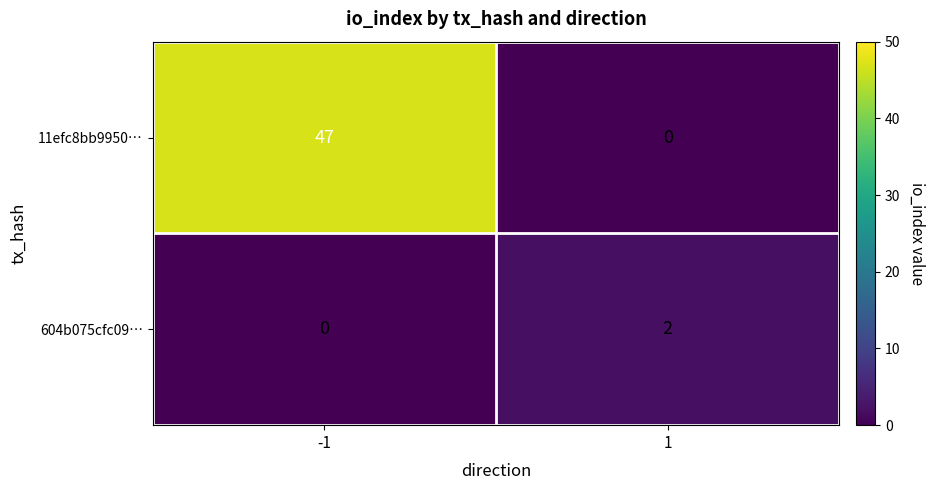

What is the sum of the 11efc8bb9950… values at 1 and -1?

47